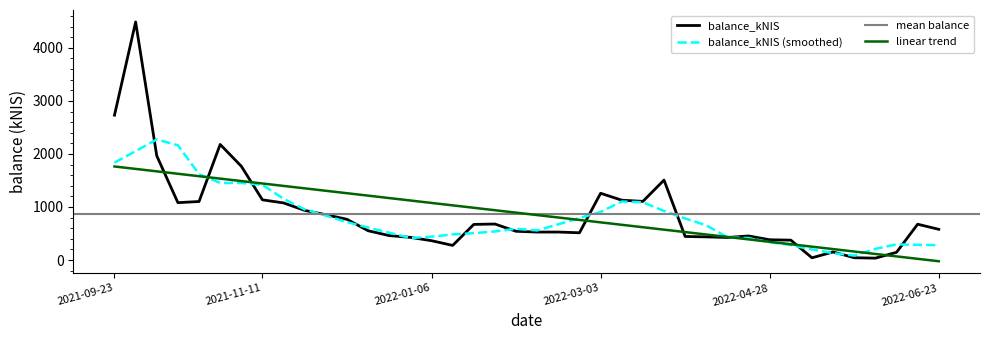

Which category has the highest value across all series?

2021-09-30